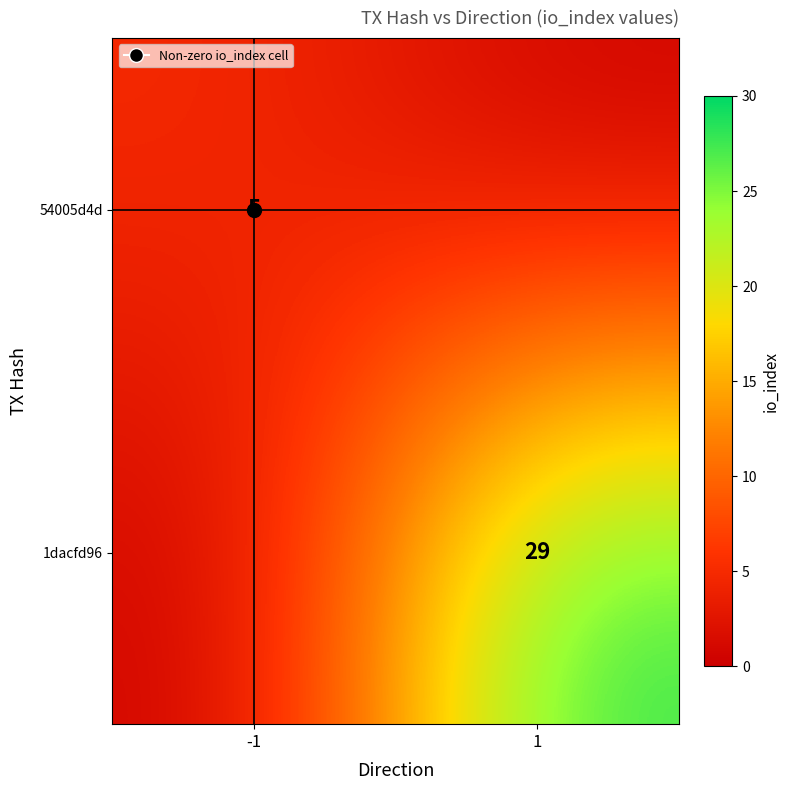

What is the sum of the 54005d4d values at -1 and 1?

5